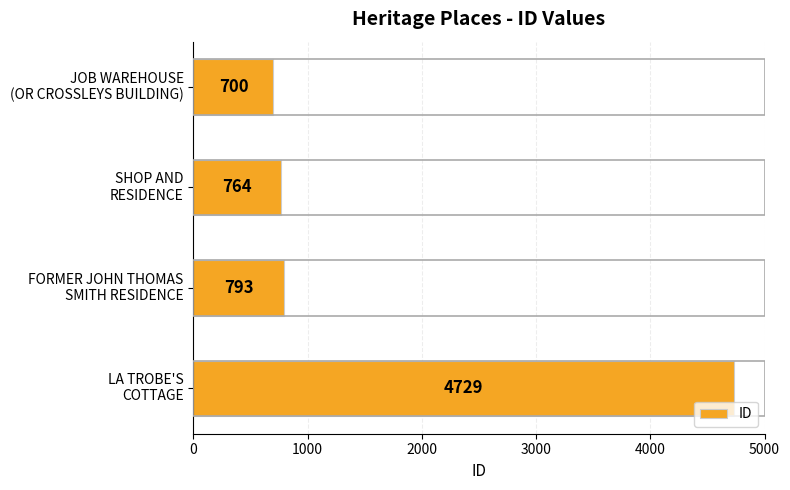

What is the difference between the second highest and second lowest values?

29